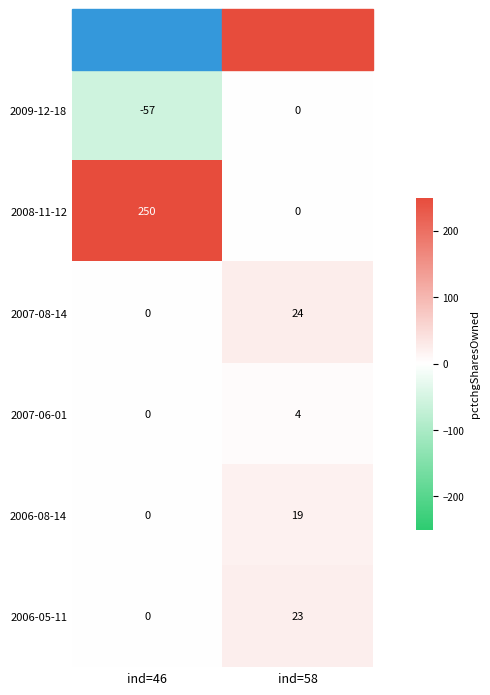

At which category is the sum across all series the highest?

ind=46